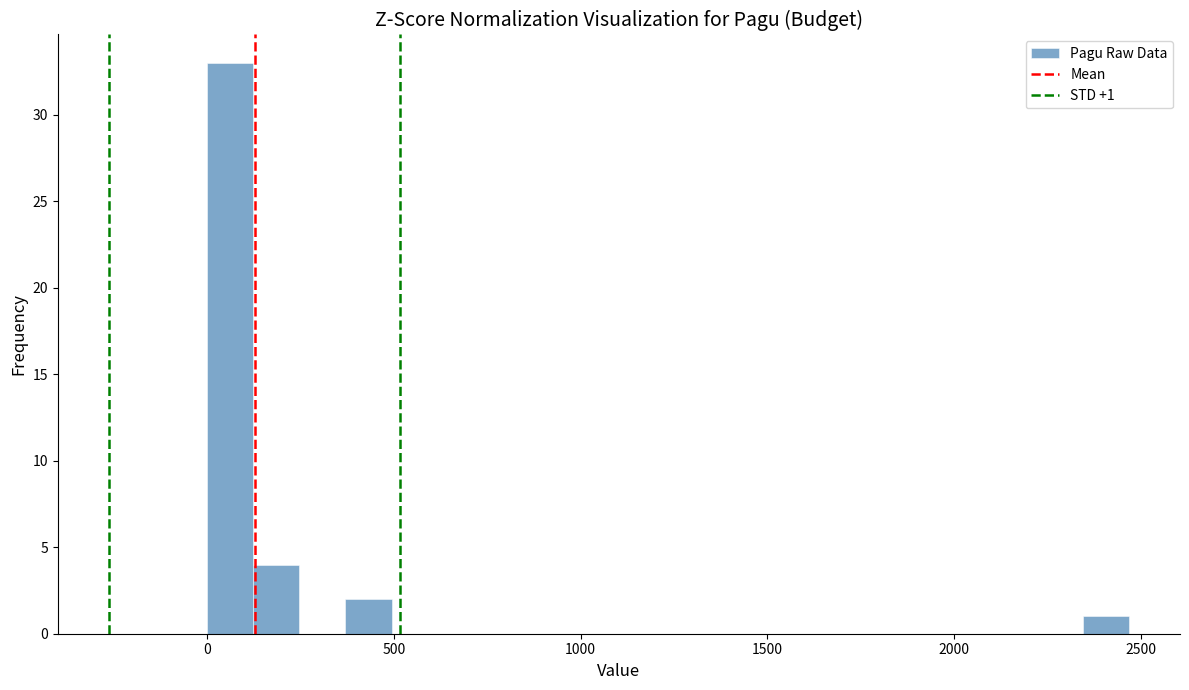

Read against the x-axis, roughly where is the centre of the tallest bar?

50